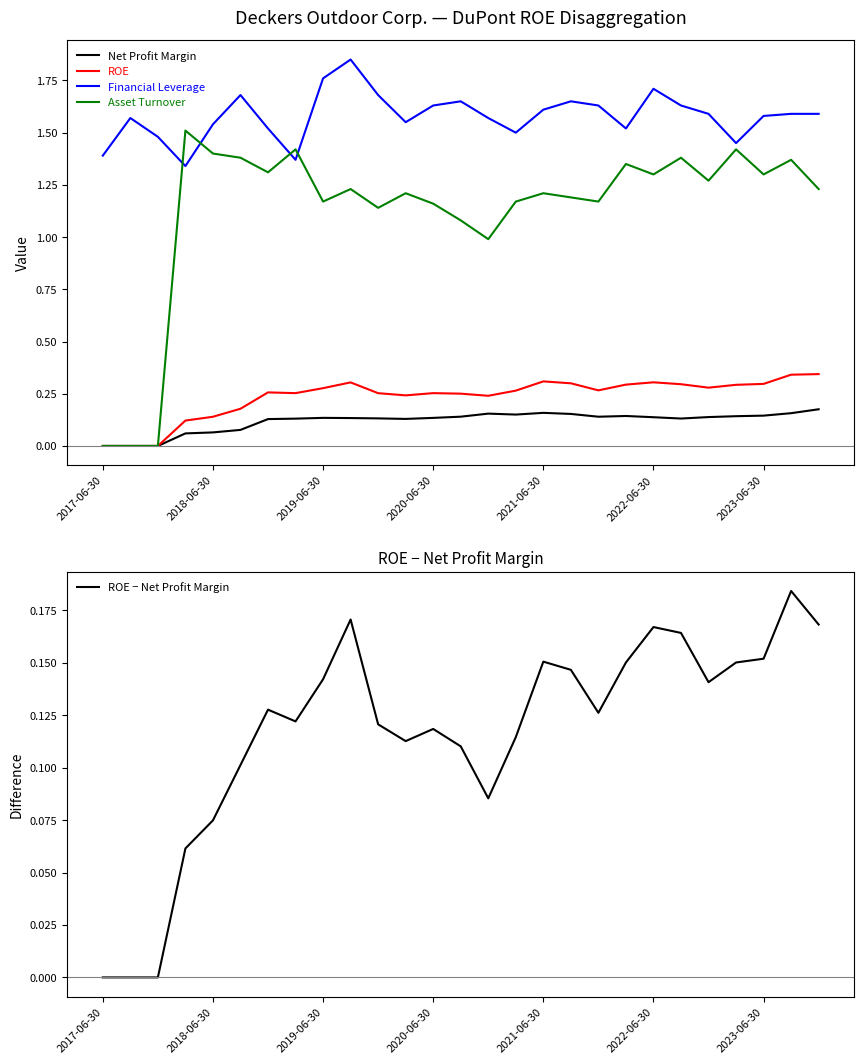

True or false: Financial Leverage has a value of 1.7 at 2022-06-30.

True